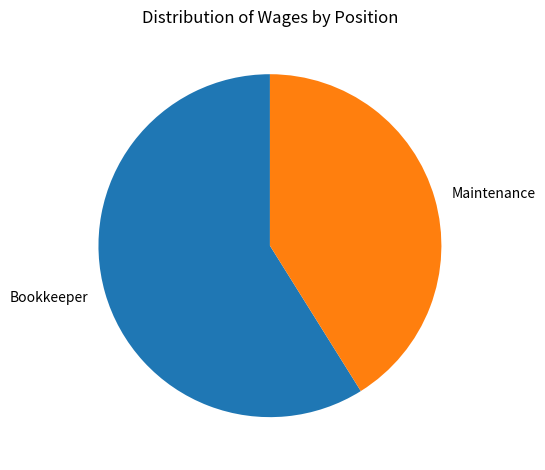

Does any single category account for the majority?

Yes